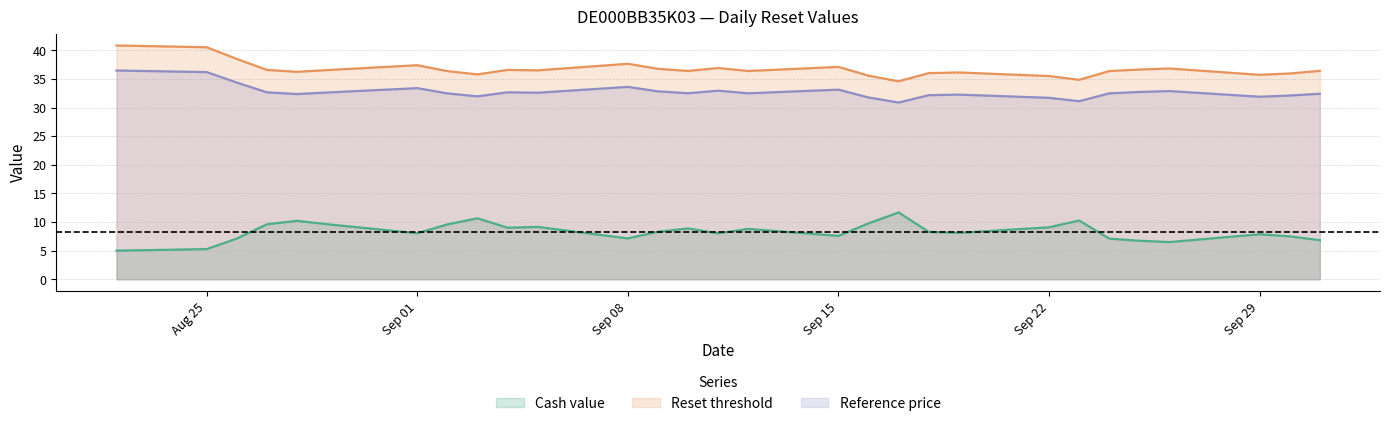

How many lines are shown in the chart?

3